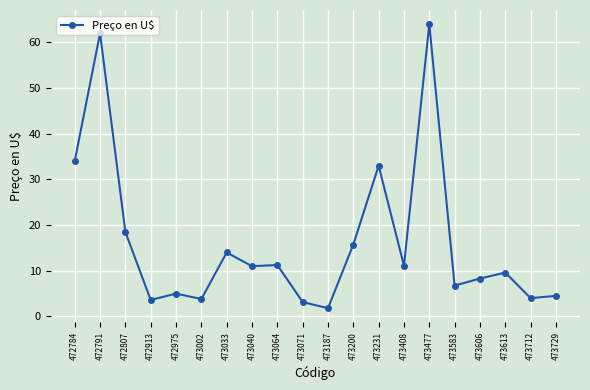

Which has a higher value, 472791 or 473187?

472791